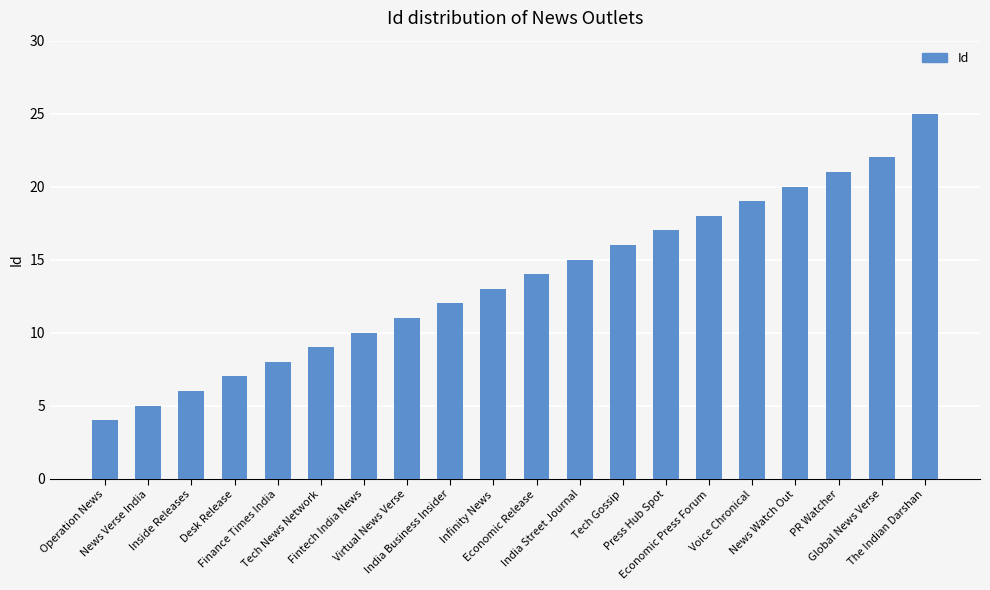

Does the chart contain any negative values?

No